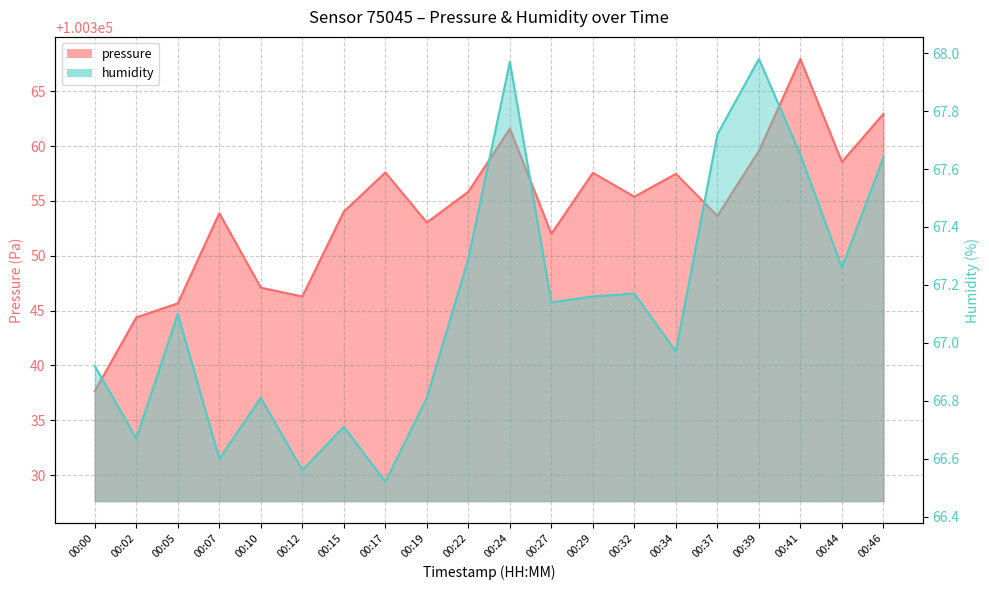

Count the number of categories in the chart.

20